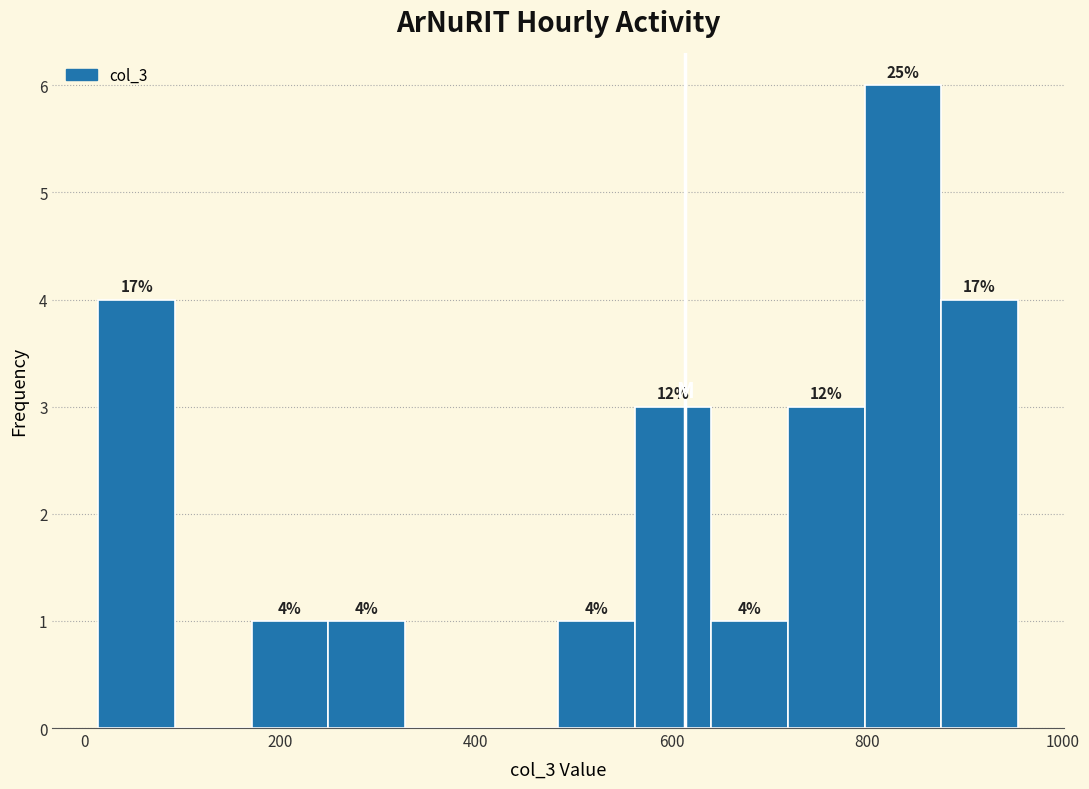

Read against the x-axis, roughly where is the centre of the tallest bar?

840